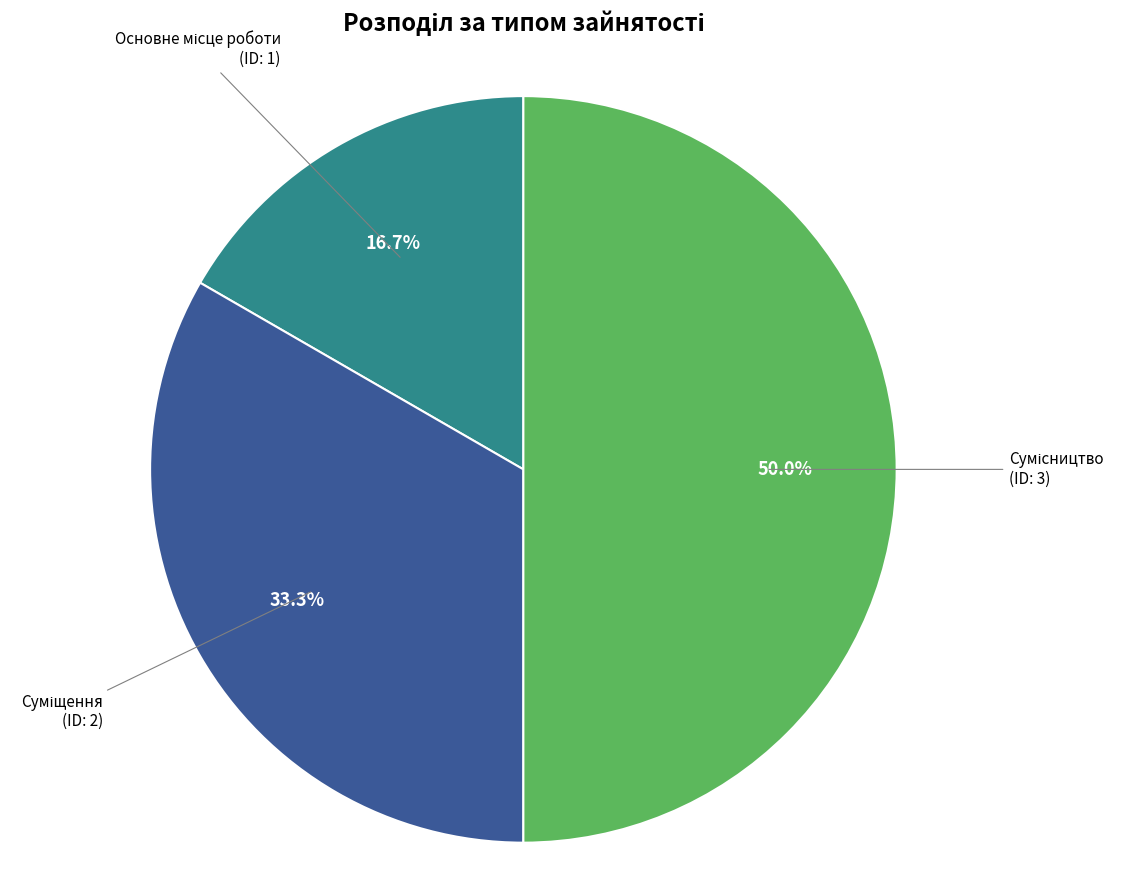

To the nearest percent, what percentage of the pie is Суміщення?

33%